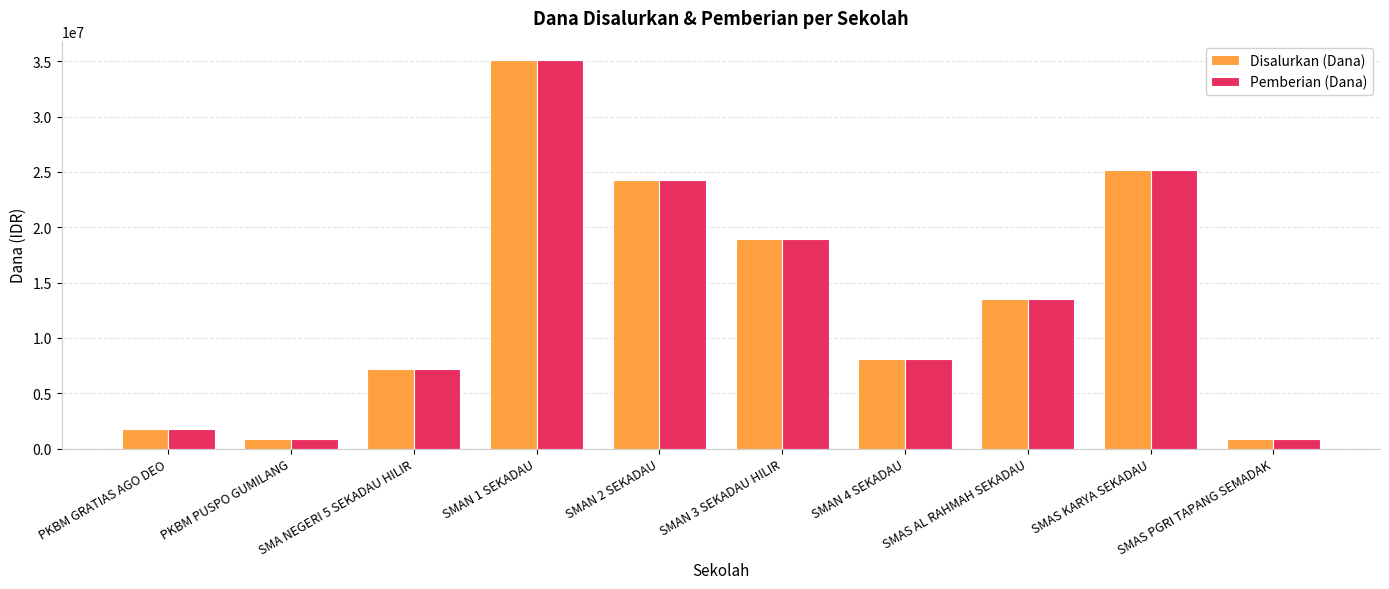

Reading left to right, extract all data points from this chart.

Disalurkan (Dana): 1800000	900000	7200000	35100000	24300000	18900000	8100000	13500000	25200000	900000
Pemberian (Dana): 1800000	900000	7200000	35100000	24300000	18900000	8100000	13500000	25200000	900000